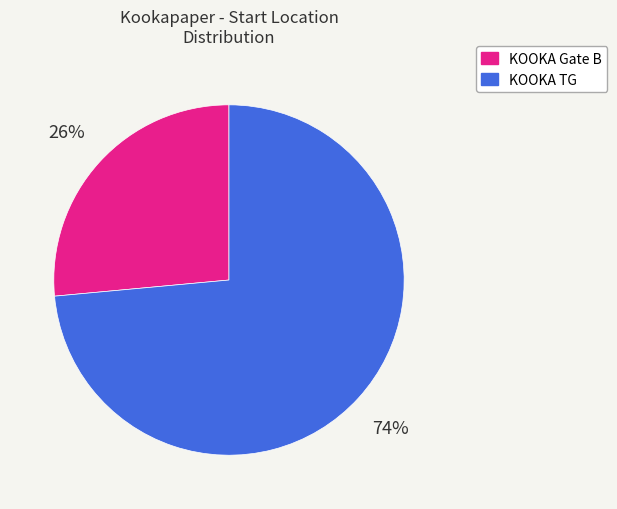

To the nearest percent, what is the combined percentage of KOOKA TG and KOOKA Gate B?

100%